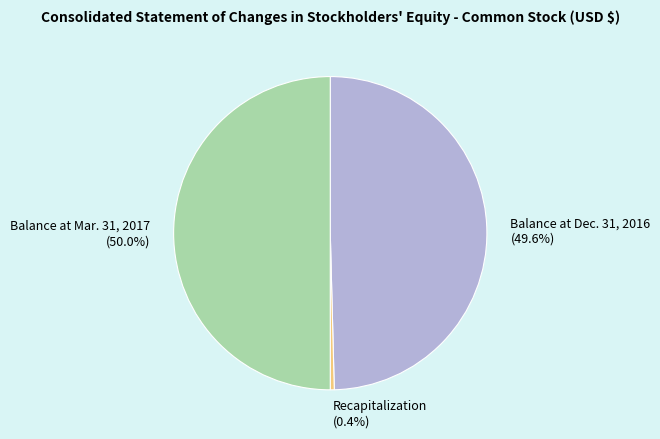

What percentage is the Balance at Dec. 31, 2016 slice, to the nearest percent?

50%